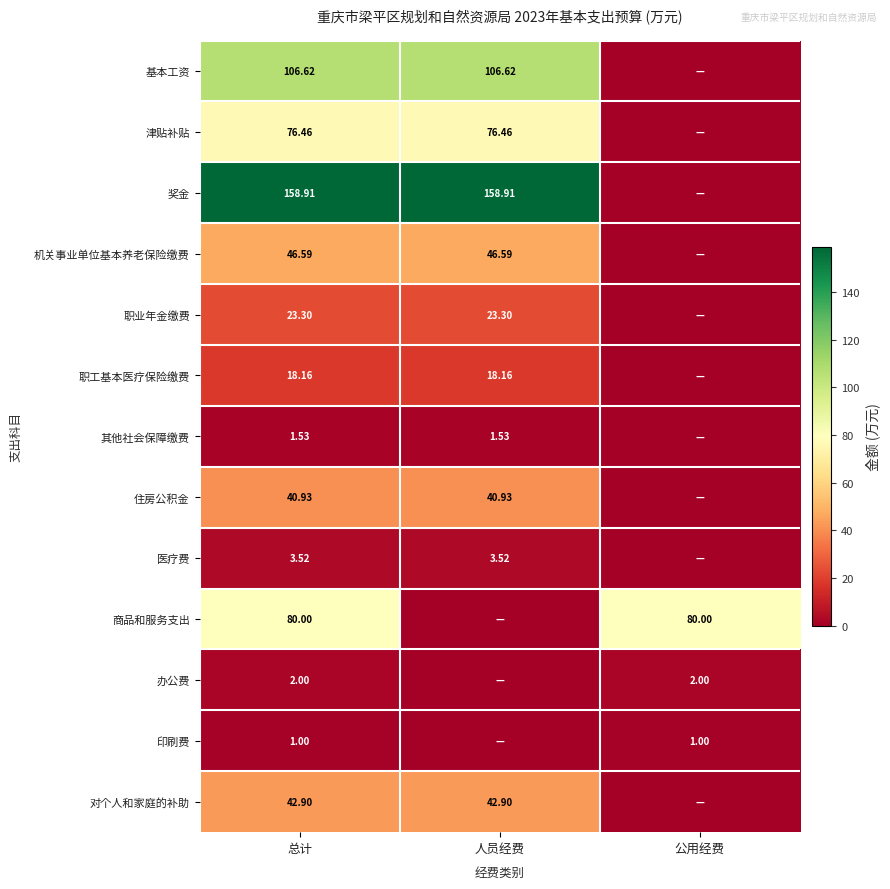

What is the average value of the 办公费 series?

1.3